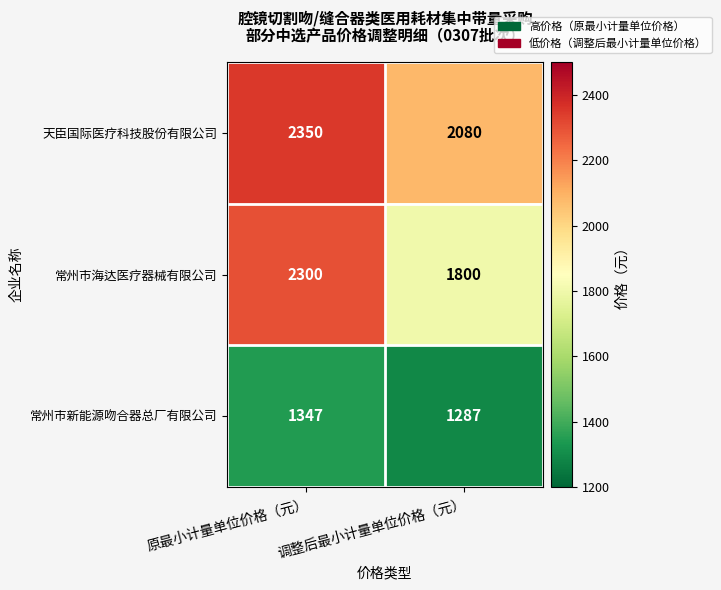

What is the minimum value shown in the chart?

1287